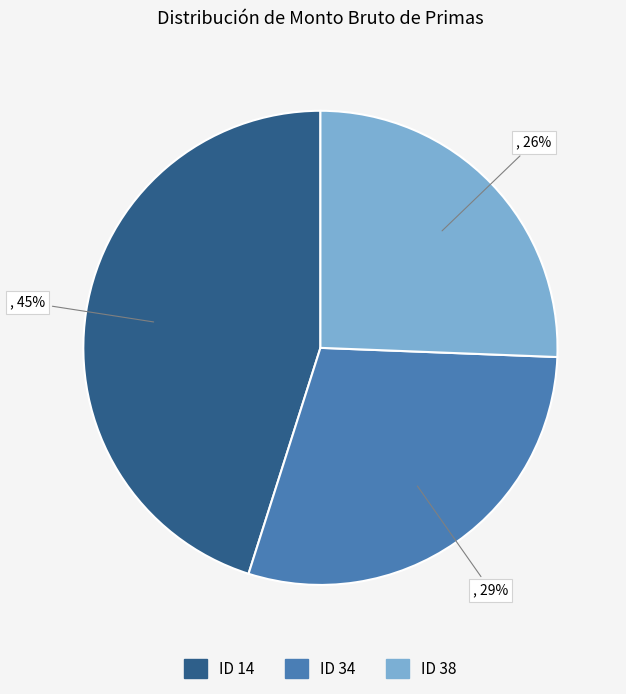

To the nearest percent, what is the difference between the largest and smallest slice percentages?

19%